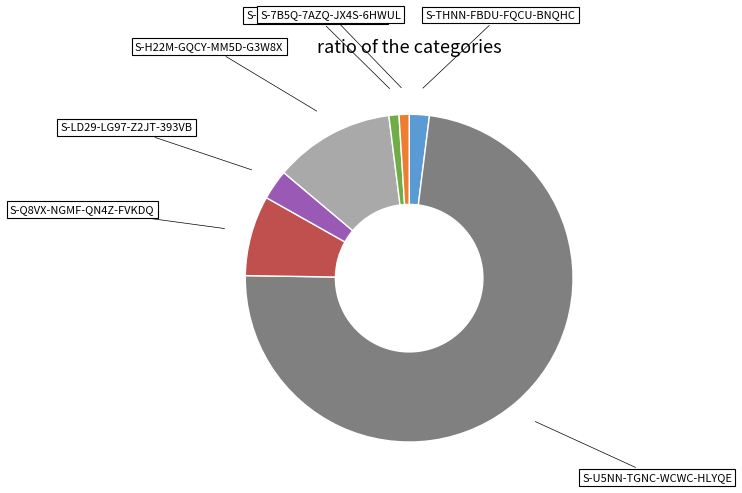

Which category has the biggest portion of the pie?

S-U5NN-TGNC-WCWC-HLYQE